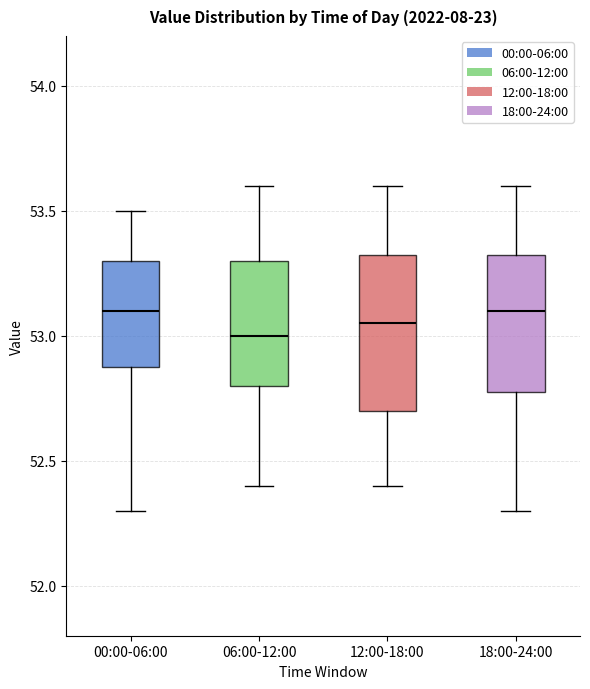

Comparing the boxes themselves (not the whiskers), which one is the tallest?

12:00-18:00